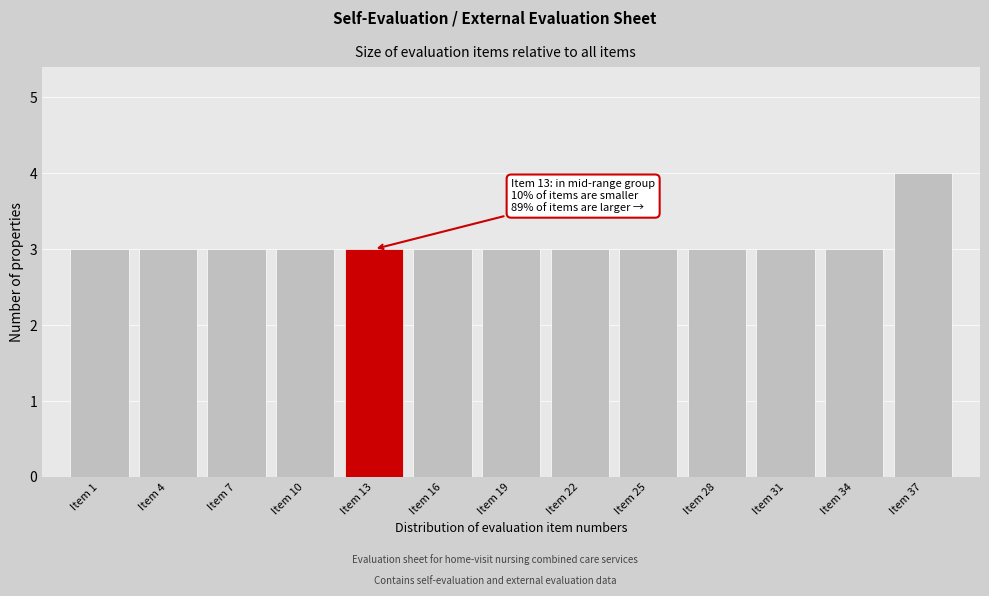

Reading left to right, extract all data points from this chart.

Item 1=3	Item 4=3	Item 7=3	Item 10=3	Item 13=3	Item 16=3	Item 19=3	Item 22=3	Item 25=3	Item 28=3	Item 31=3	Item 34=3	Item 37=4